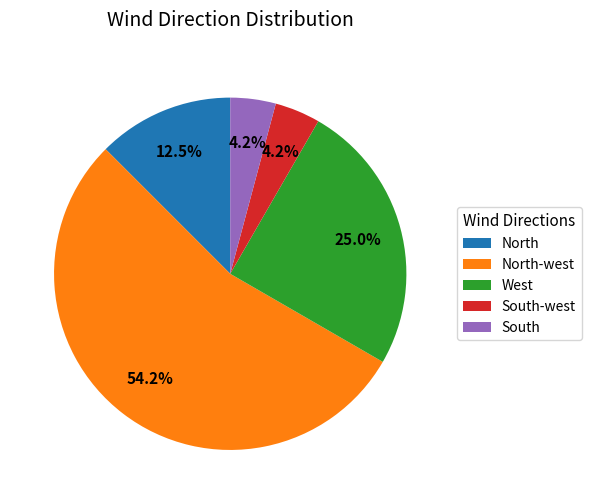

What is the ratio of the value at South-west to the value at North?

0.3